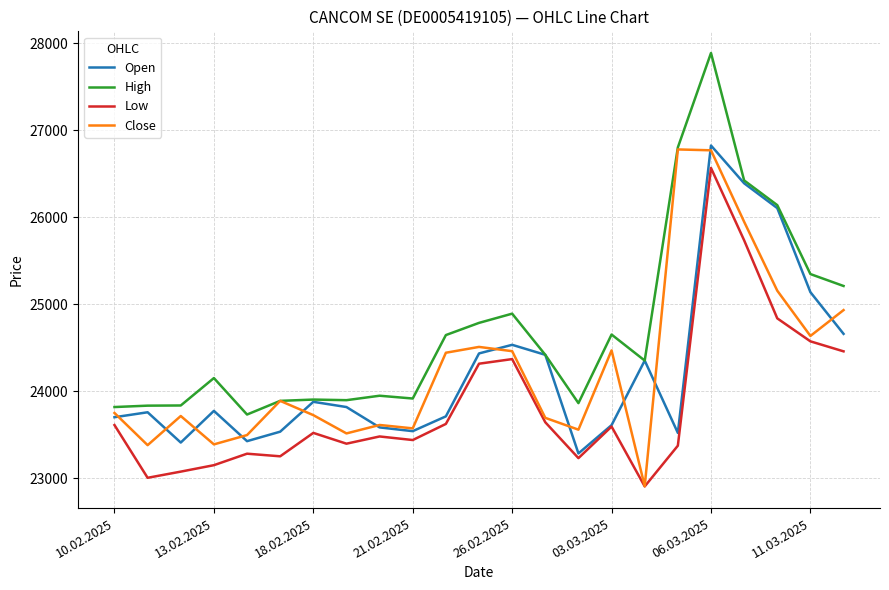

What is the minimum value for High?

23733